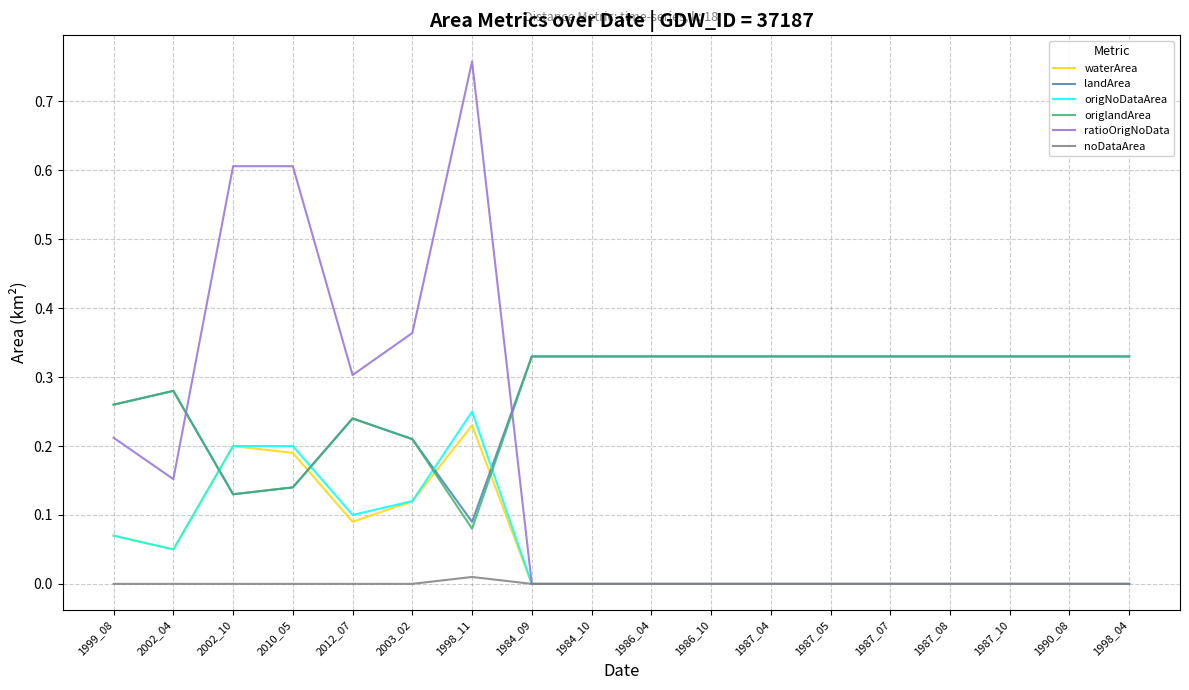

What position from the left is 1986_04?

10